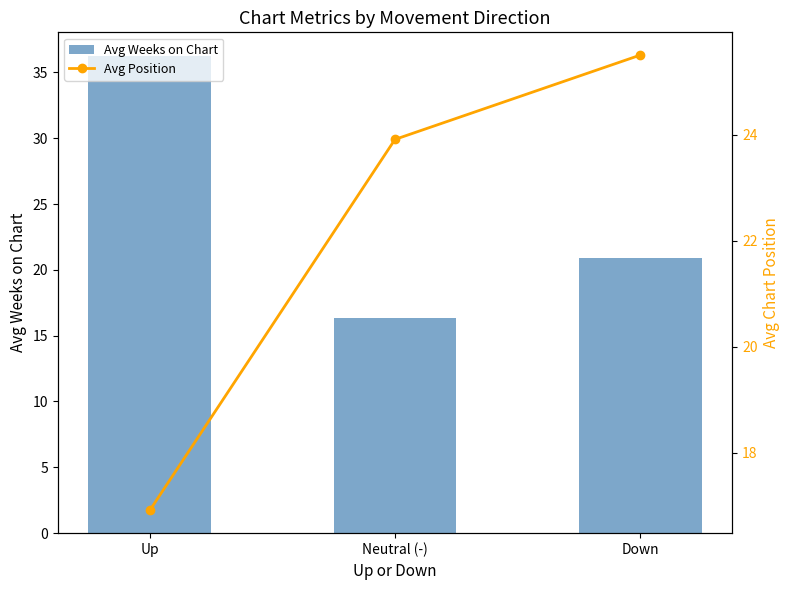

What is the maximum value for Avg Weeks on Chart?

36.2